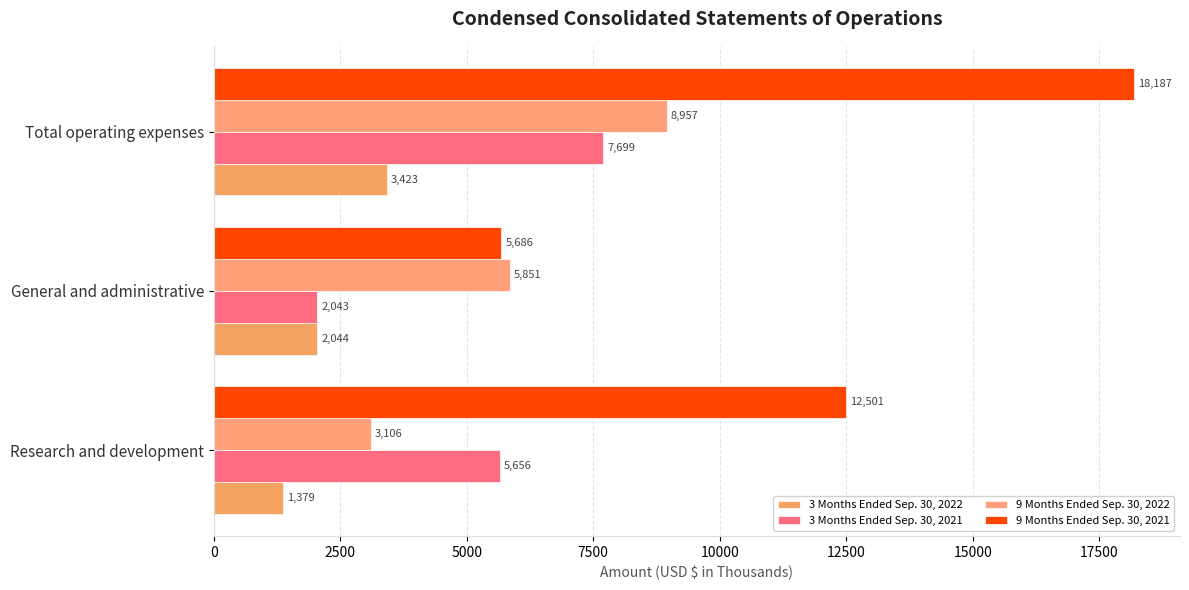

Reading left to right, extract all data points from this chart.

3 Months Ended Sep. 30, 2022: 1379	2044	3423
3 Months Ended Sep. 30, 2021: 5656	2043	7699
9 Months Ended Sep. 30, 2022: 3106	5851	8957
9 Months Ended Sep. 30, 2021: 12501	5686	18187